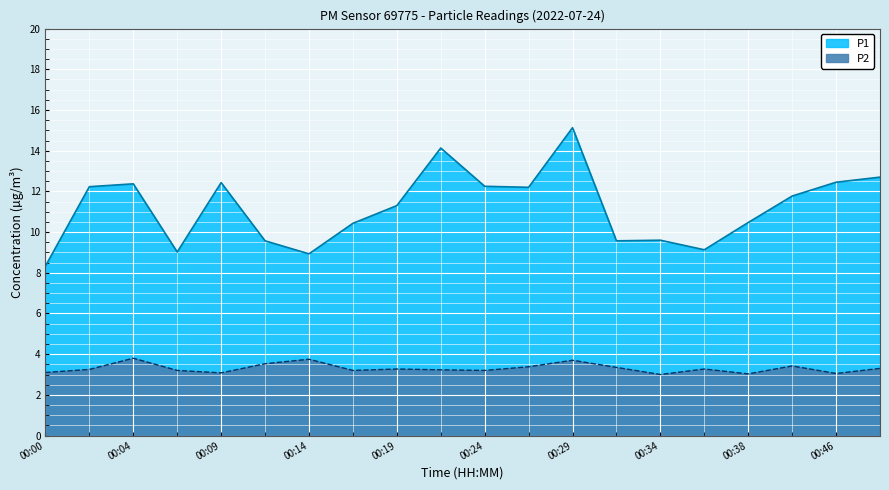

At which label does P2 reach its minimum?

00:34